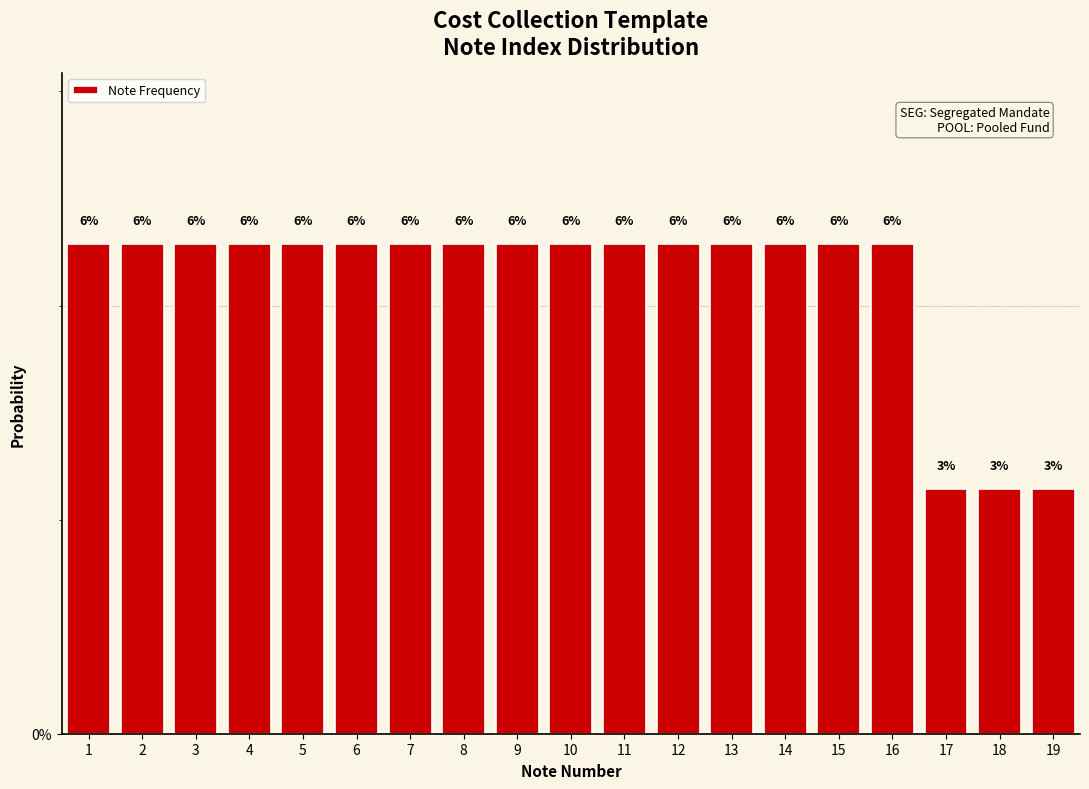

Are the bars horizontal?

No